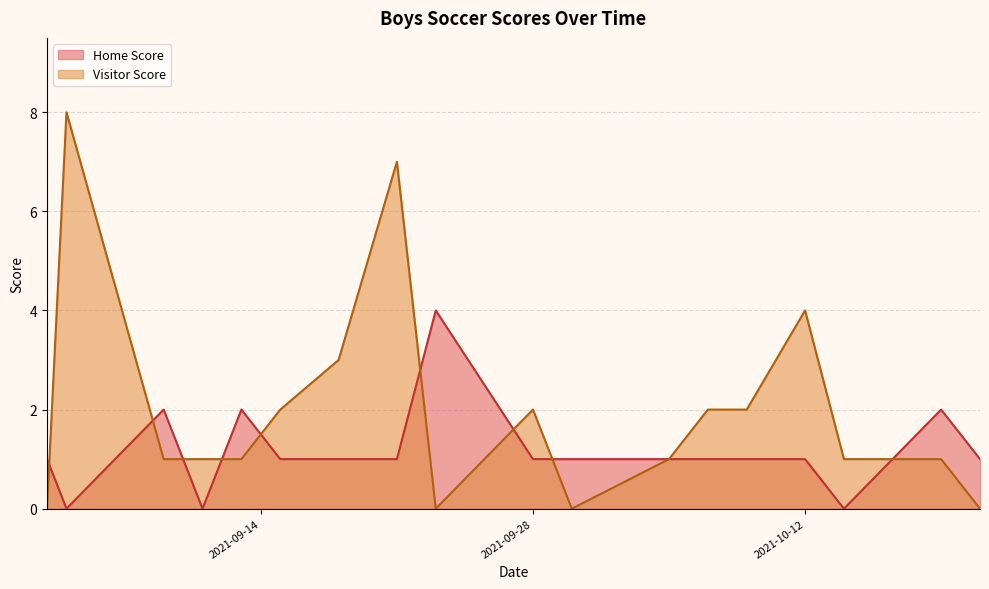

Between which two adjacent categories do Visitor Score and Home Score first intersect?

2021-09-03 and 2021-09-04